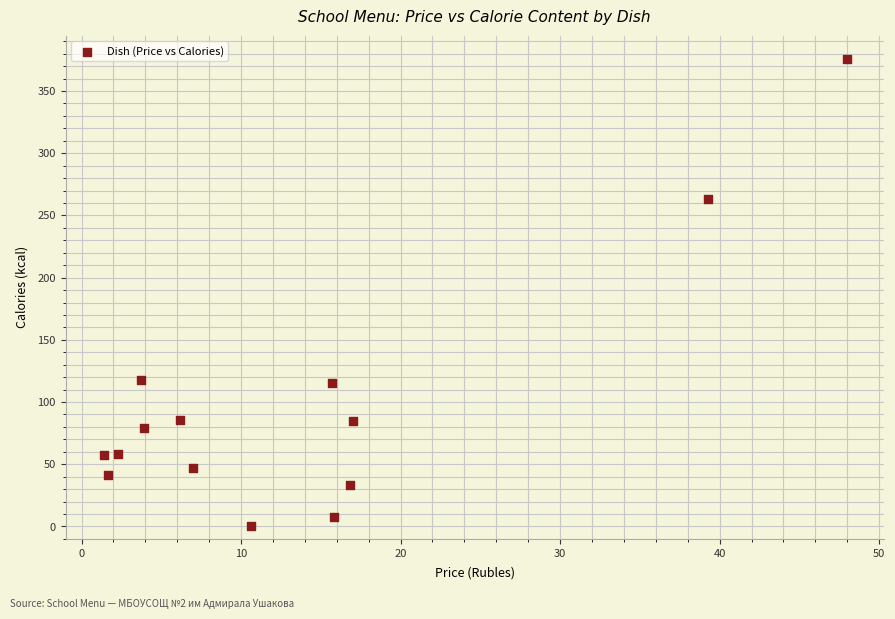

What is the range of X values (max minus min)?

46.6